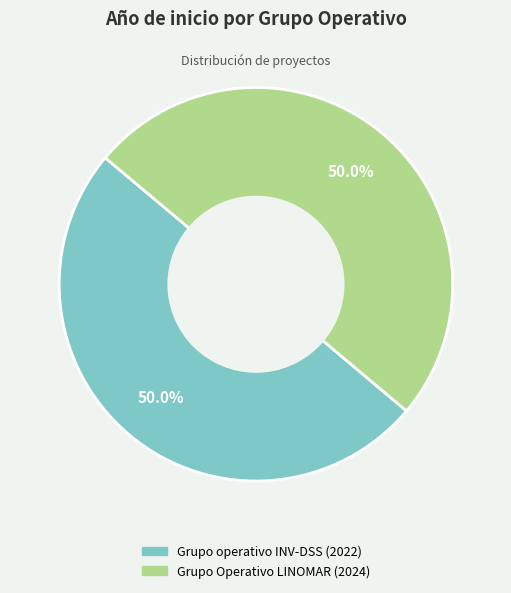

True or false: Grupo operativo INV-DSS accounts for 50% of the total.

True